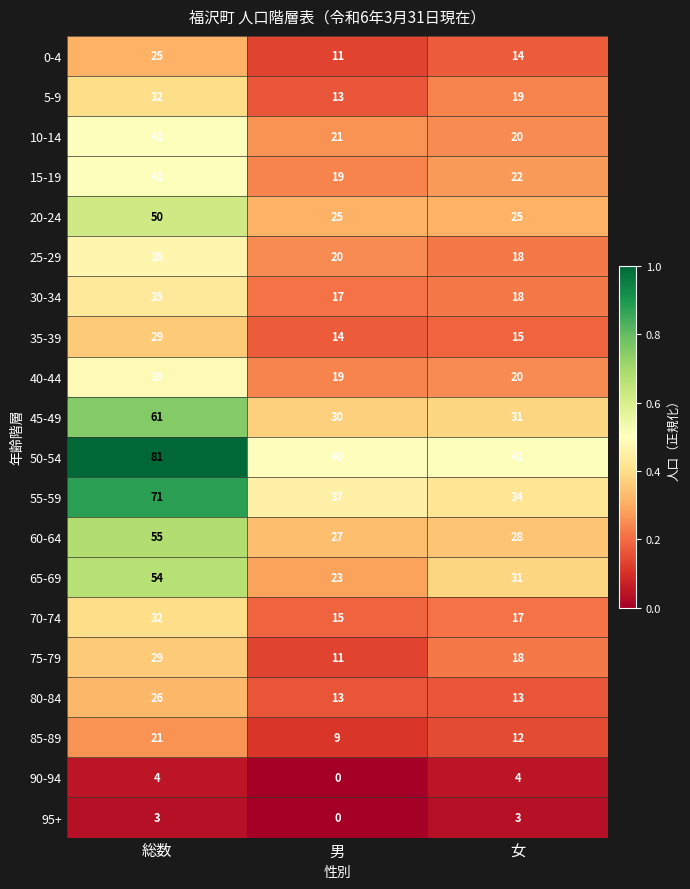

What is the spread (max minus min) of values at 女?

38